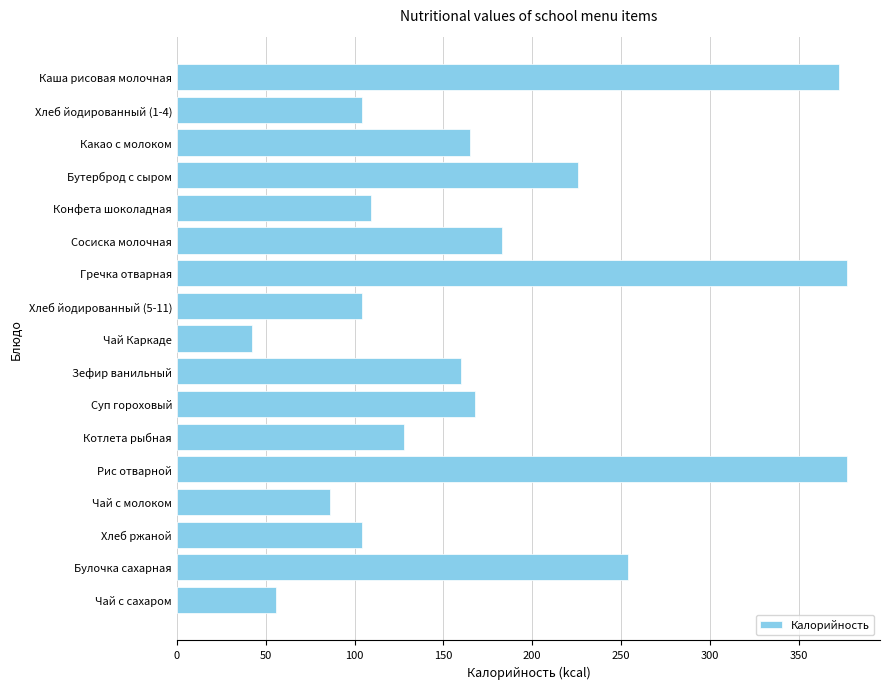

What is the greatest value displayed?

377